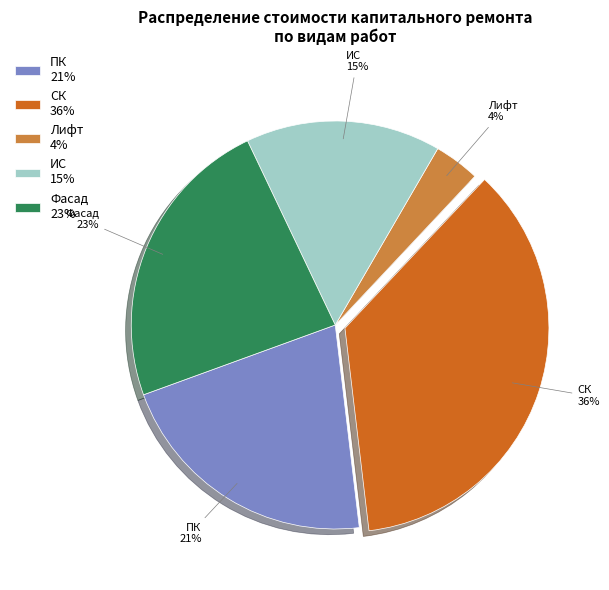

Is it true that ИС 15% is 15% of the pie?

True